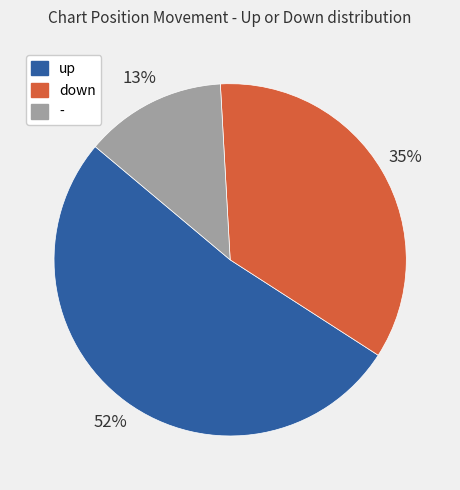

To the nearest percent, what portion does up represent?

52%